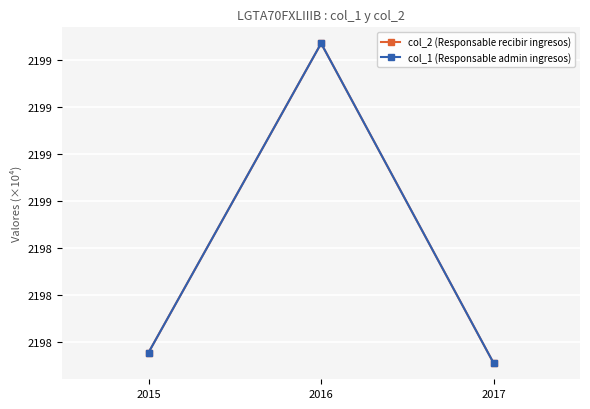

Is the value of col_1 (Responsable admin ingresos) at 2017 greater than the value of col_2 (Responsable recibir ingresos) at 2016?

No